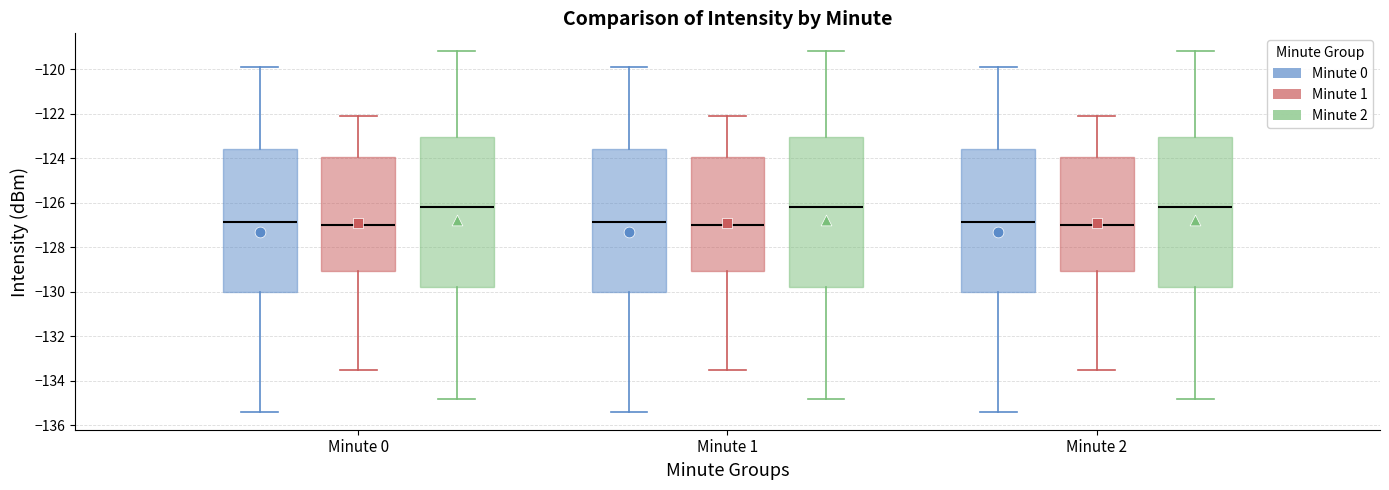

Reading left to right, transcribe this box plot: for each box, give where its median line is, the range the box spans, and where its two whiskers end, as read against the y-axis. The values are not printed on the chart, so give them approximately, as read against the axis.

Minute 0 (Minute 0): median -126.8, box -130.0 to -123.6, whiskers -135.4 to -120.0
Minute 0 (Minute 1): median -127.0, box -129.0 to -124.0, whiskers -133.4 to -122.0
Minute 0 (Minute 2): median -126.2, box -129.8 to -123.0, whiskers -134.8 to -119.2
Minute 1 (Minute 0): median -126.8, box -130.0 to -123.6, whiskers -135.4 to -120.0
Minute 1 (Minute 1): median -127.0, box -129.0 to -124.0, whiskers -133.4 to -122.0
Minute 1 (Minute 2): median -126.2, box -129.8 to -123.0, whiskers -134.8 to -119.2
Minute 2 (Minute 0): median -126.8, box -130.0 to -123.6, whiskers -135.4 to -120.0
Minute 2 (Minute 1): median -127.0, box -129.0 to -124.0, whiskers -133.4 to -122.0
Minute 2 (Minute 2): median -126.2, box -129.8 to -123.0, whiskers -134.8 to -119.2